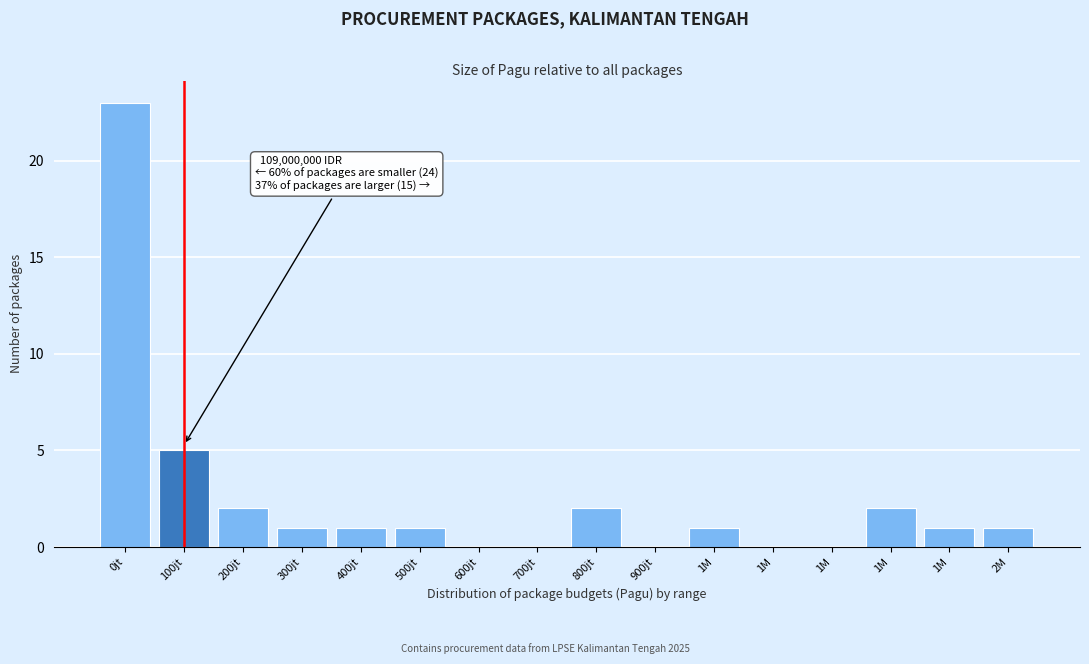

Count the number of categories in the chart.

16